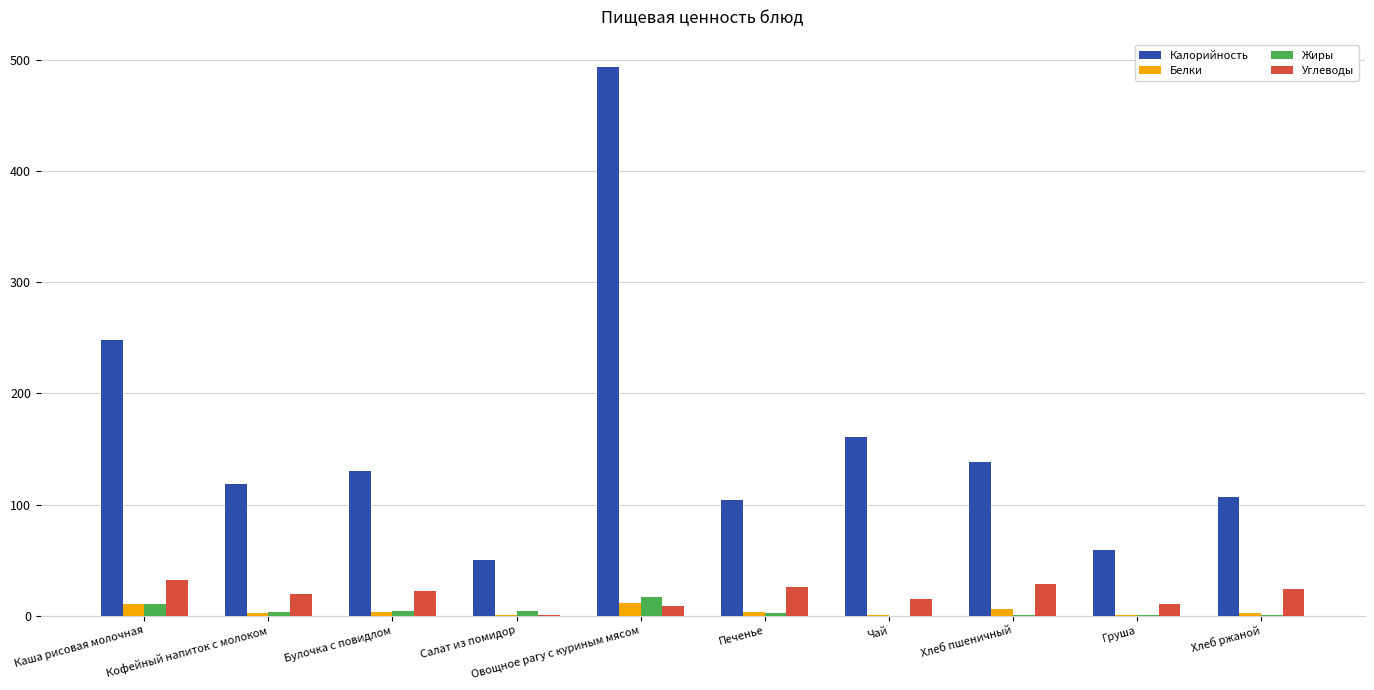

Which series has the widest spread of values?

Калорийность